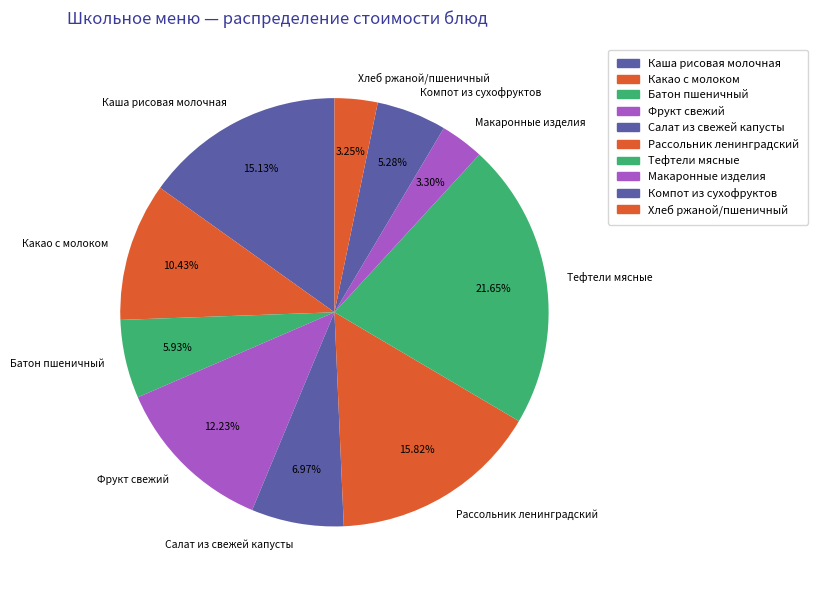

Which slice is the largest?

Тефтели мясные